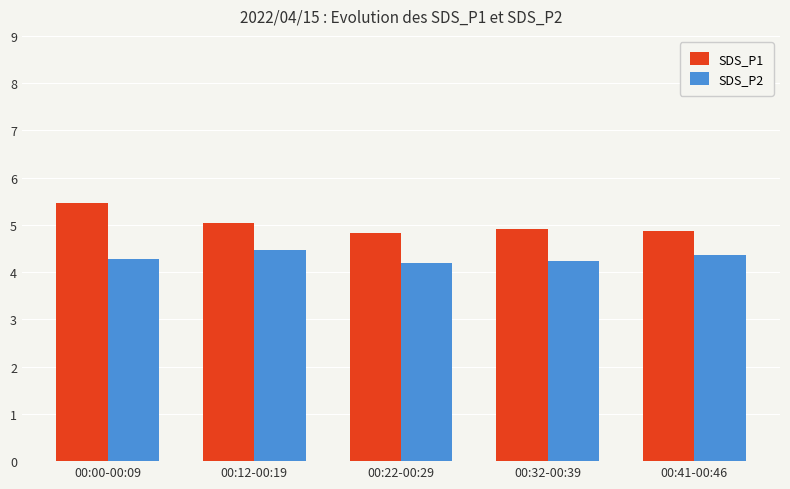

Does the chart contain stacked bars?

No